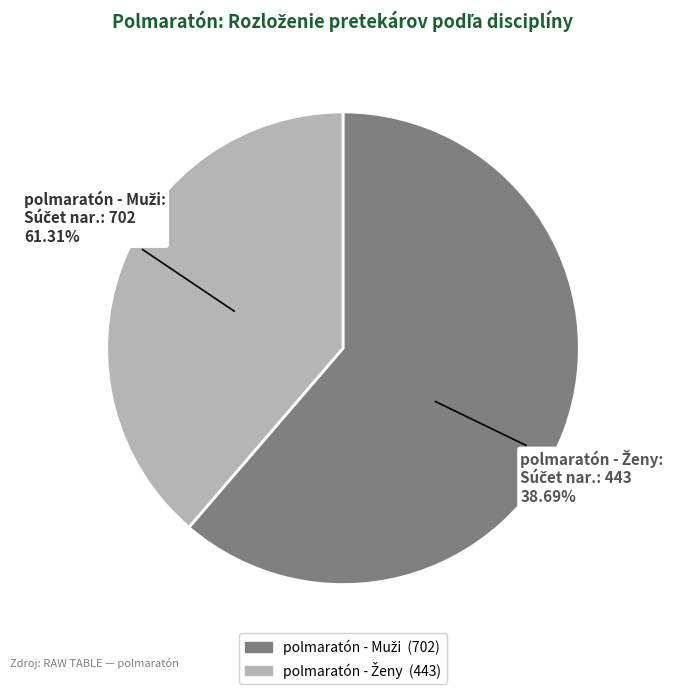

Is it true that Kamas Tomáš (76) is 1% of the pie?

False